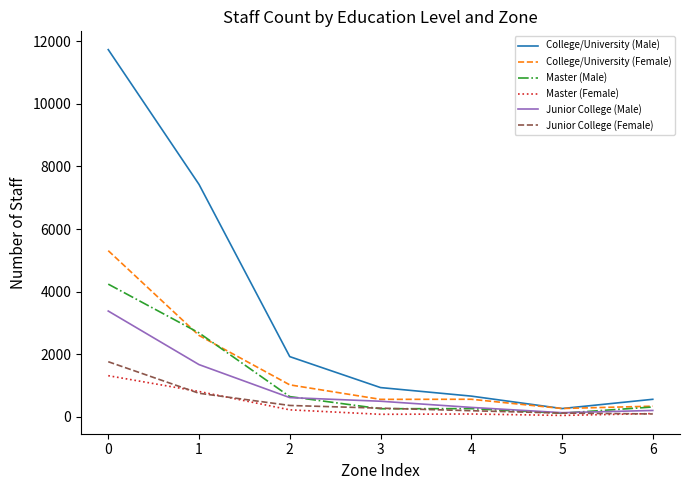

Is it true that College/University (Female) equals 1015 at 2?

True